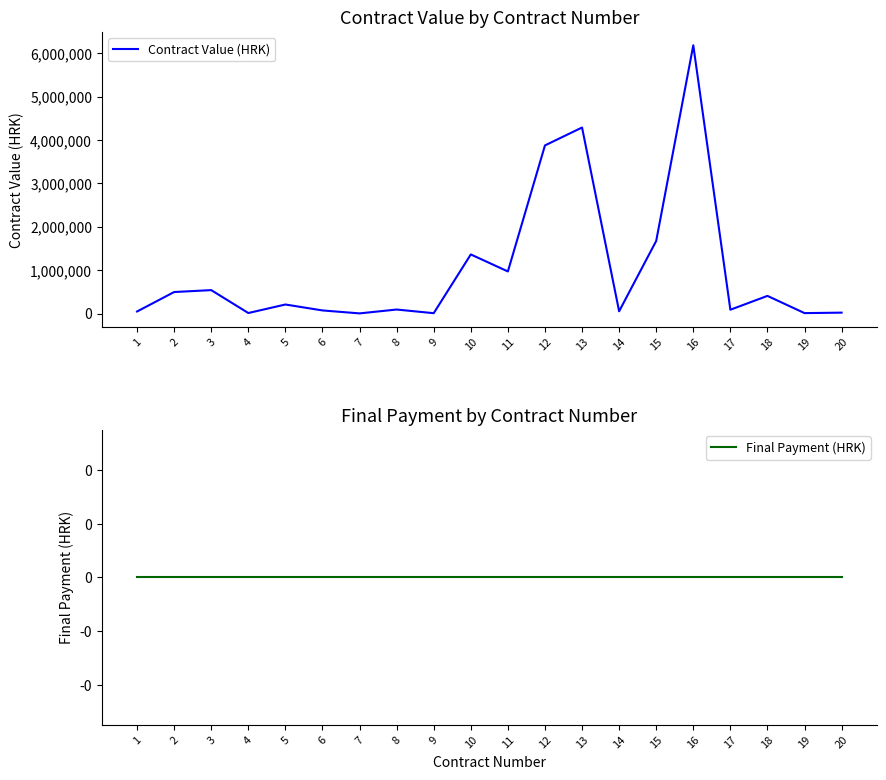

Is the value of Final Payment (HRK) at 9 greater than the value of Contract Value (HRK) at 16?

No